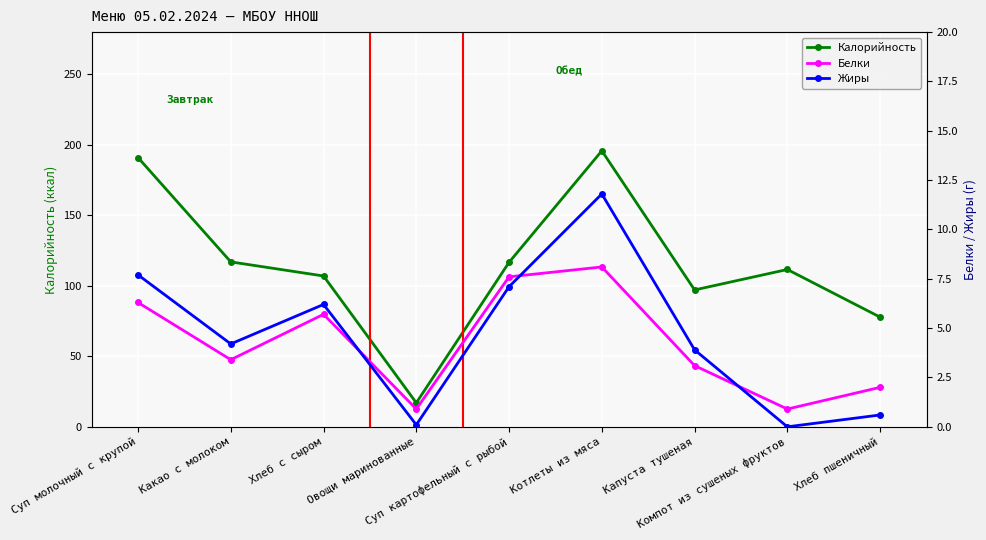

What is the spread (max minus min) of values at Хлеб с сыром?

101.3